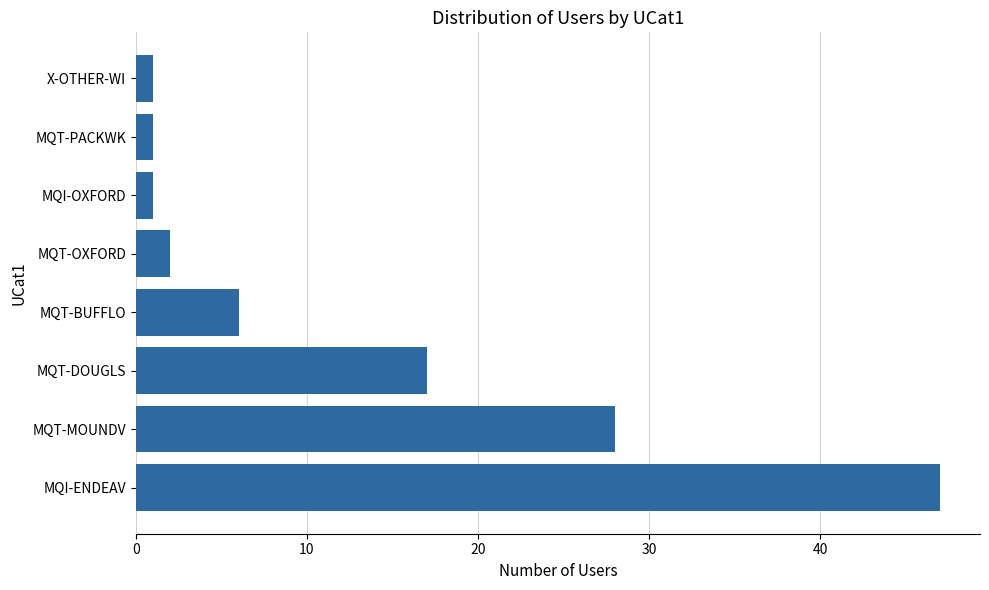

Count the number of data series in this chart.

1